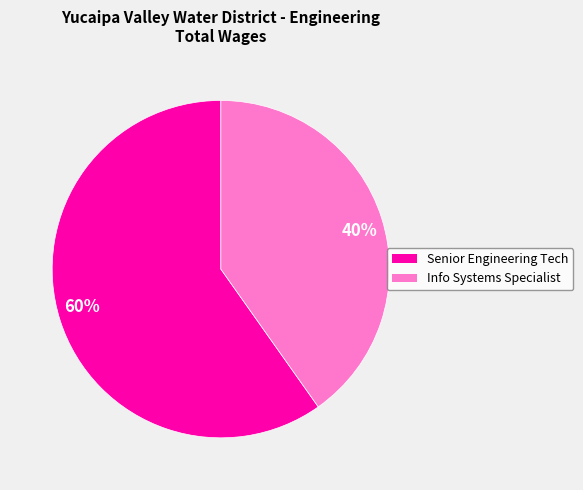

Is 60% the majority of the pie?

Yes